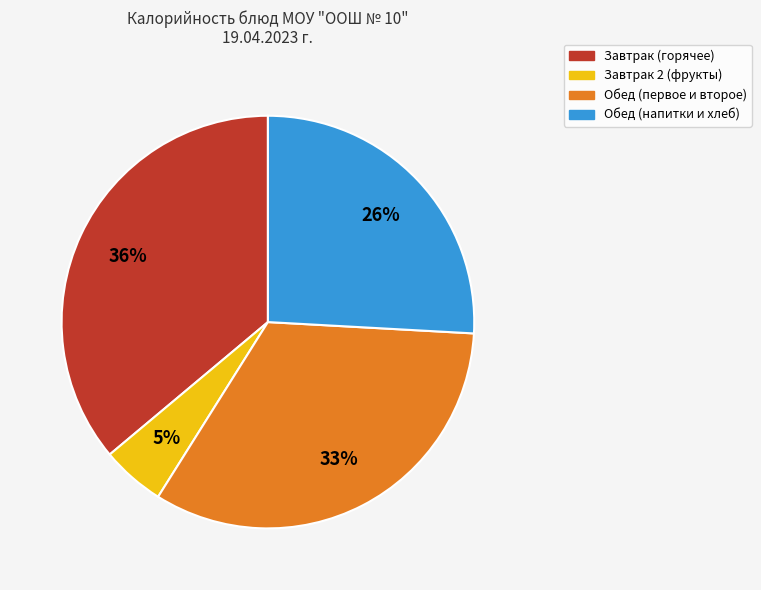

Count the number of slices in the pie.

4